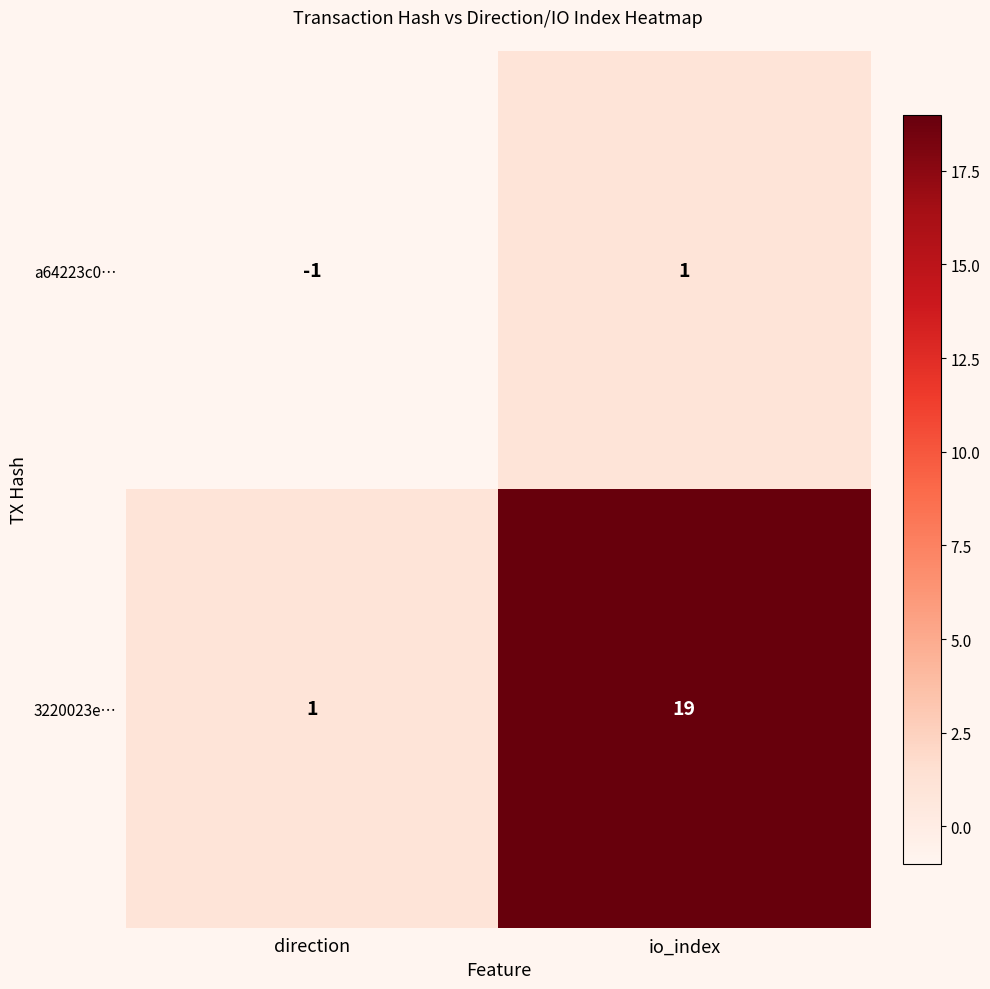

What is the average value of the 3220023e… series?

10